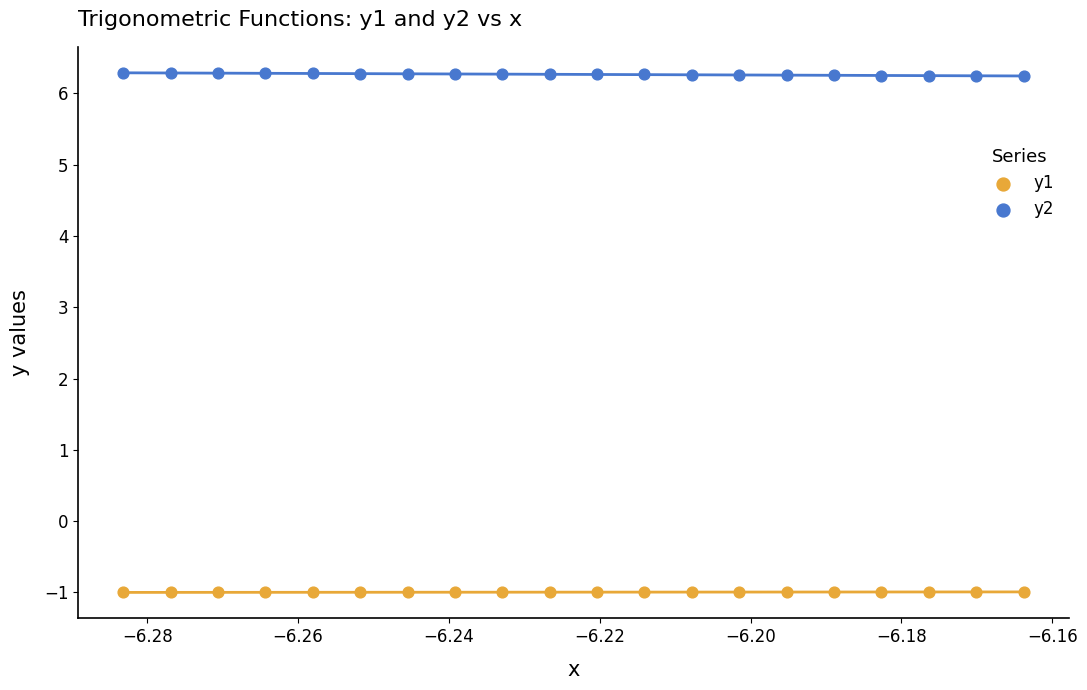

Which series reaches the minimum Y coordinate?

y1